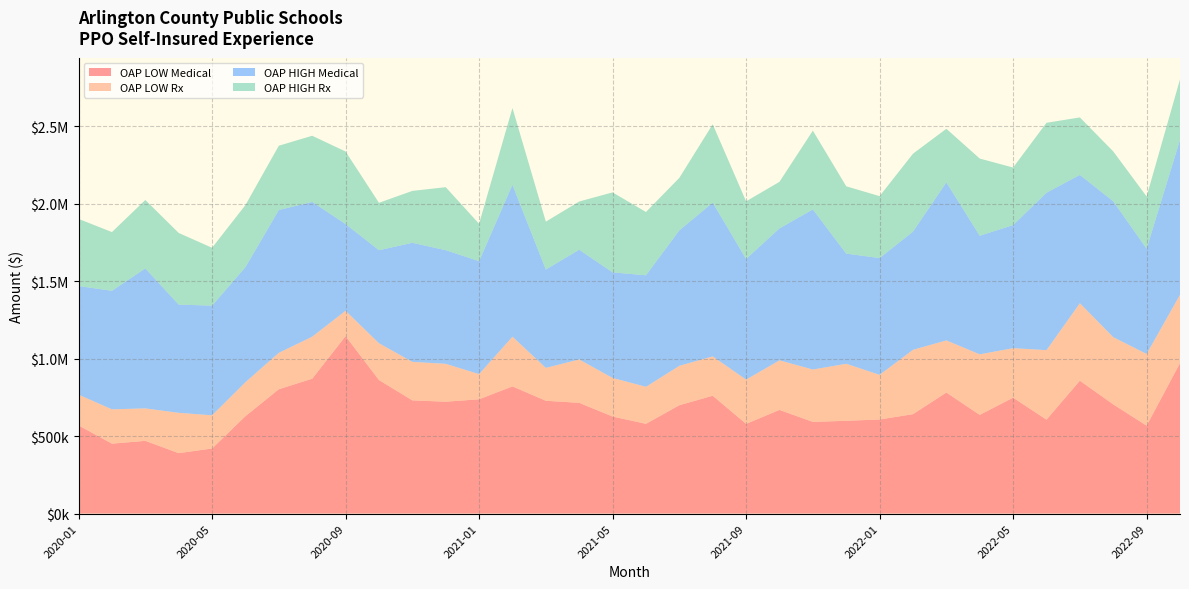

Reading left to right, transcribe all the data shown in this chart.

OAP LOW Medical: 569044.2	451323.4	469541.2	390118.6	419992.5	628834.3	802669.0	870575.3	1145398.5	862138.2	730798.4	722174.4	737884.0	821095.1	728244.0	714961.0	626493.8	579277.6	699536.5	760837.9	579078.4	669246.5	591853.8	598976.7	607296.8	641613.7	781506.9	637060.7	748293.3	606301.7	857870.4	704923.8	567505.2	971121.0
OAP LOW Rx: 198676.4	221697.0	209552.6	260273.1	214540.5	219421.0	235173.4	271362.5	163860.6	237736.7	248548.0	244650.8	162325.5	320815.1	212185.8	279970.0	249049.0	239218.0	254445.4	253951.6	285837.6	319921.6	338060.6	368085.2	288440.4	415524.7	336445.1	390961.7	319529.8	448792.8	500189.3	434014.0	462995.8	441525.0
OAP HIGH Medical: 701479.6	765313.9	903844.8	698705.2	708137.9	742811.9	922088.8	870165.7	560143.1	600566.3	768825.8	733787.3	729386.8	980840.2	635156.1	708583.5	681739.8	719902.1	874413.4	992653.1	779006.0	852007.0	1033877.1	711254.3	753892.0	763190.9	1020472.1	765803.0	794548.3	1016253.8	828571.3	877252.7	679712.2	1000069.7
OAP HIGH Rx: 433276.6	378886.8	441495.7	462540.2	373191.8	400602.3	414897.7	427016.5	468048.1	305777.3	334944.5	406550.5	241194.9	495537.1	309017.3	311158.3	516305.3	408525.3	338955.4	505781.4	371864.1	300486.7	508429.2	434505.5	399618.3	502915.3	345722.0	498121.3	371505.4	451498.2	370874.6	321883.0	336807.2	390306.9